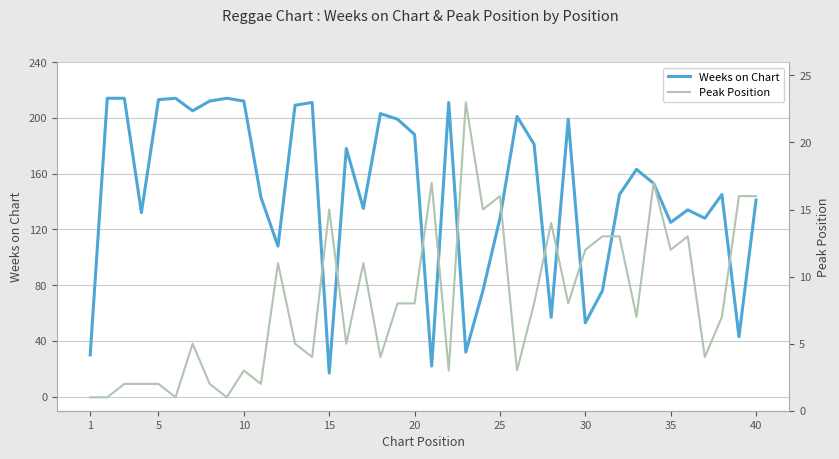

What is the lowest value of the Weeks on Chart series?

17